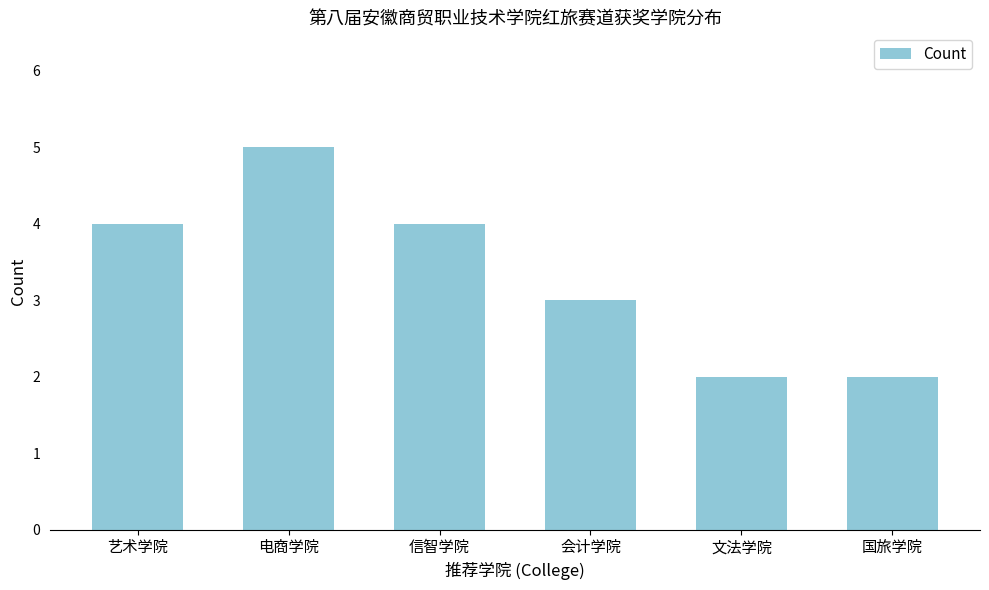

Reading left to right, what are all the values shown in this chart?

艺术学院=4	电商学院=5	信智学院=4	会计学院=3	文法学院=2	国旅学院=2